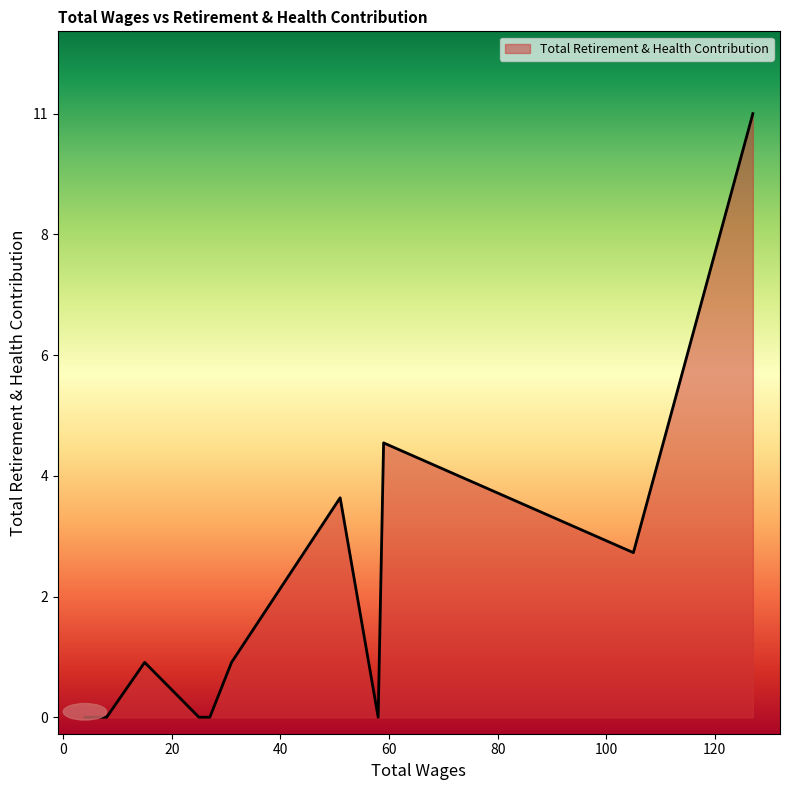

Does the chart have visible grid lines?

No